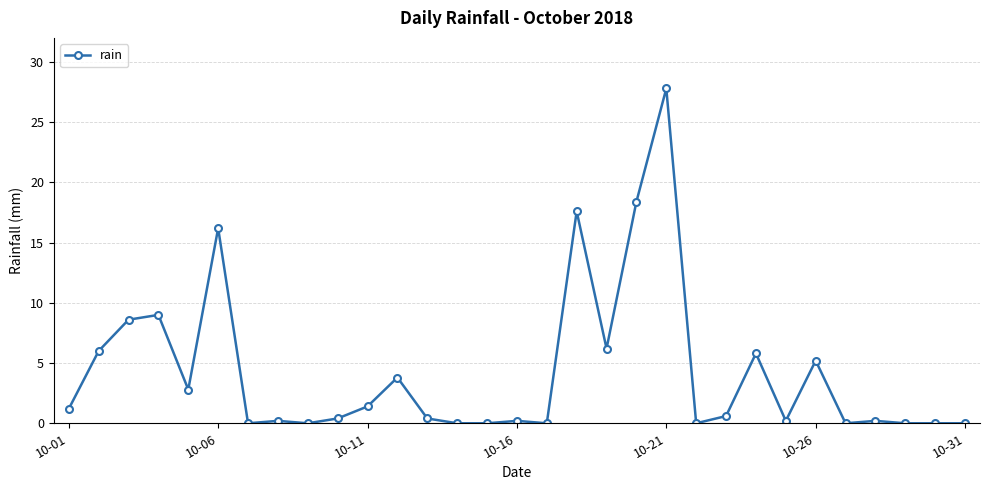

What is the maximum value shown in the chart?

27.8